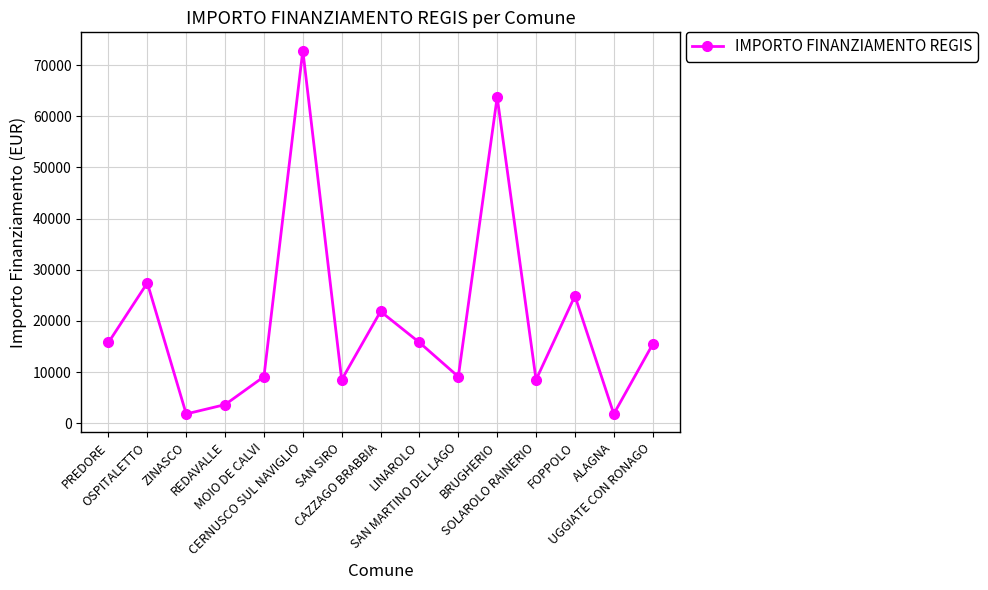

What is the smallest value displayed?

1821